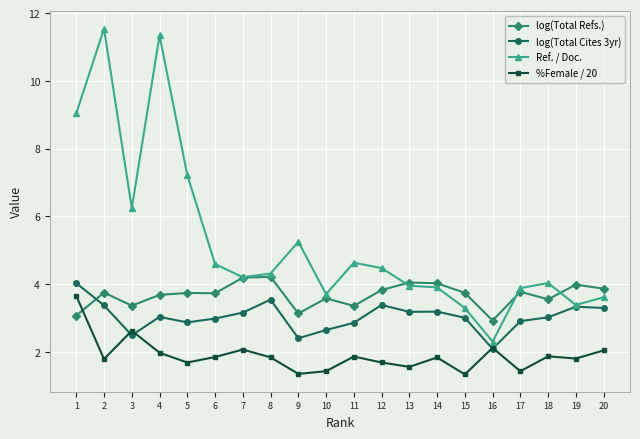

Rank the series at 18 from highest to lowest value.

Ref. / Doc., log(Total Refs.), log(Total Cites 3yr), %Female / 20